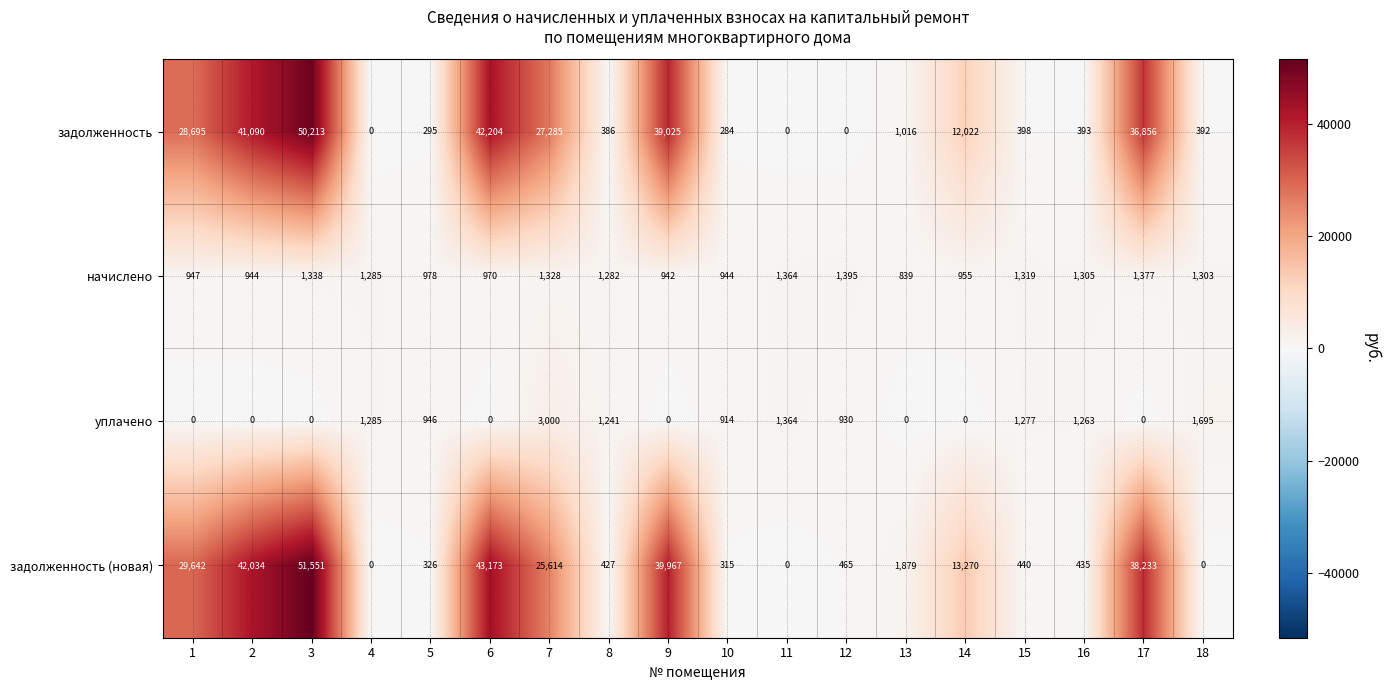

Which category has the lowest value in the начислено series?

13